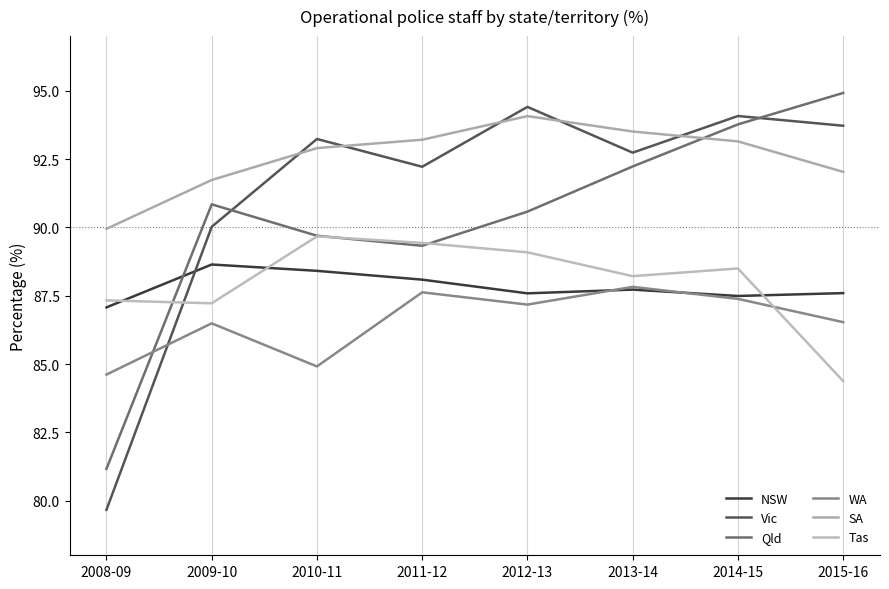

What is the maximum value for WA?

87.8